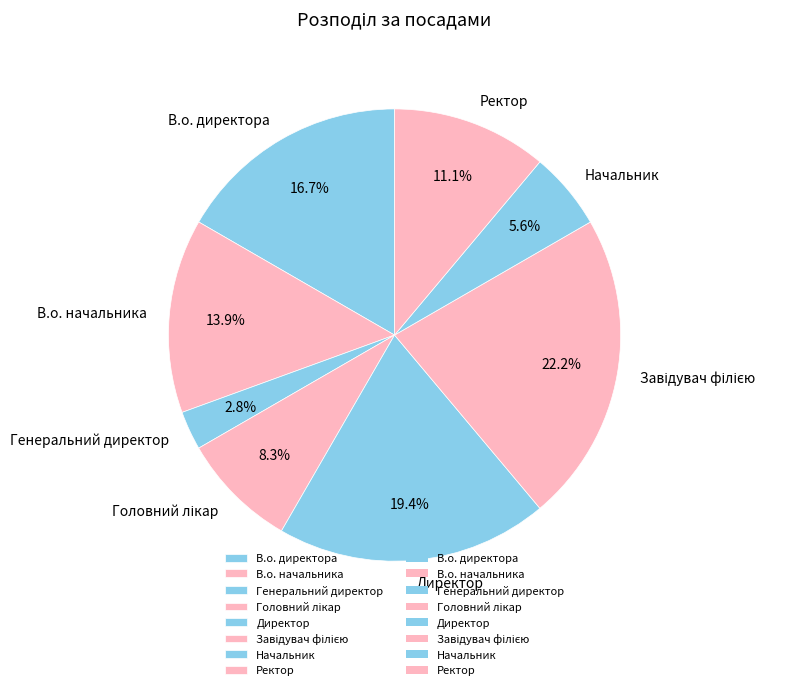

What percentage is NOT represented by Начальник?

94.4%